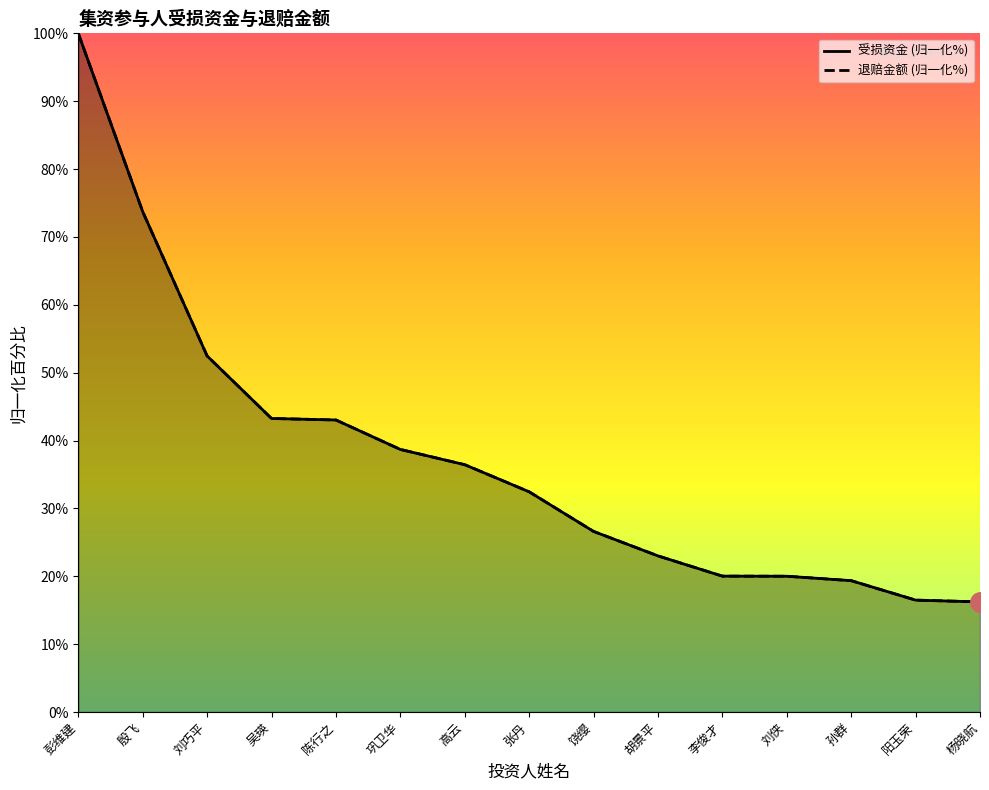

How many lines are shown in the chart?

2